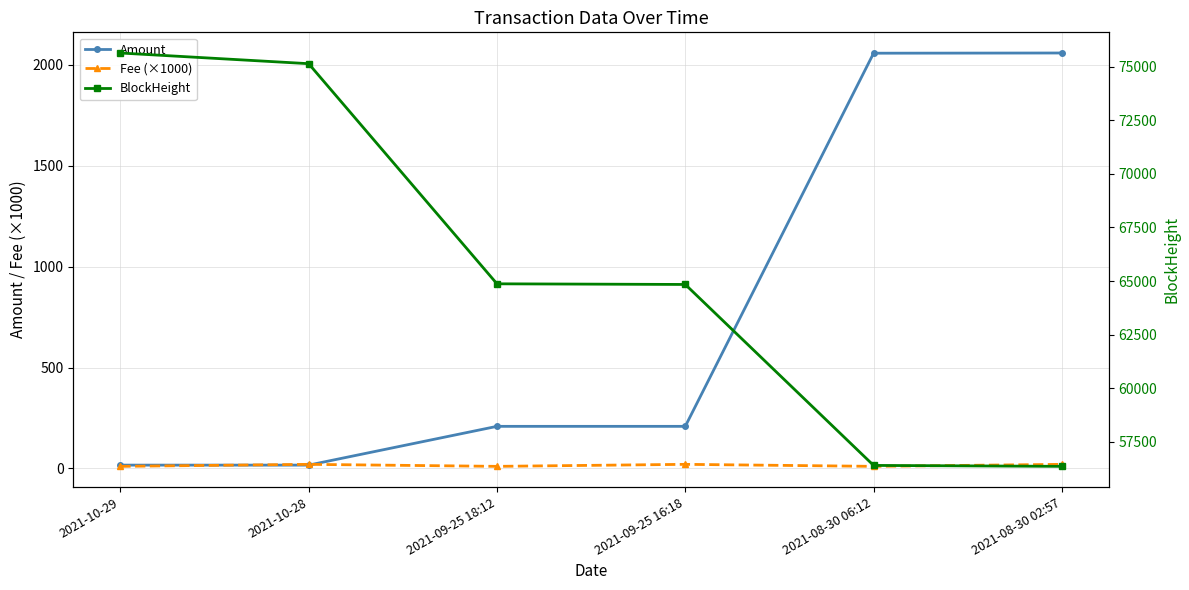

What is the maximum value shown in the chart?

75632.0